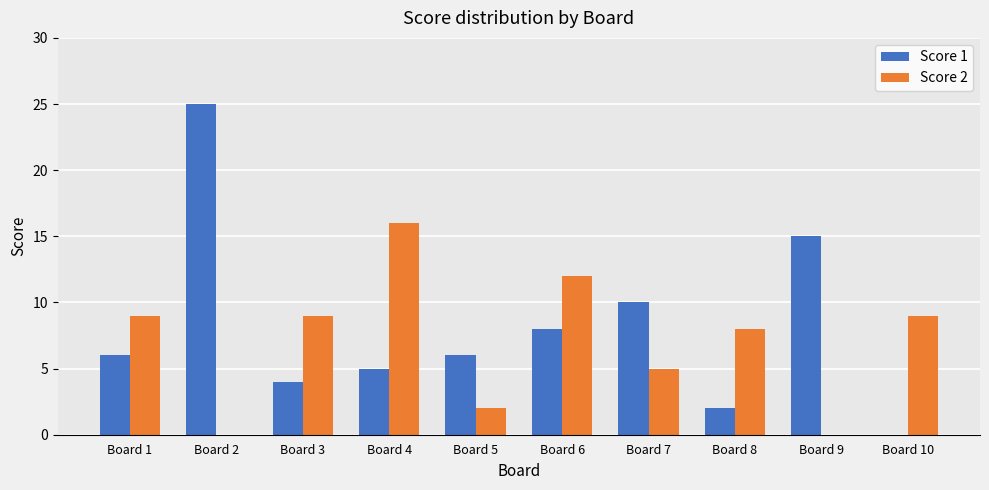

How many groups of bars are there?

10